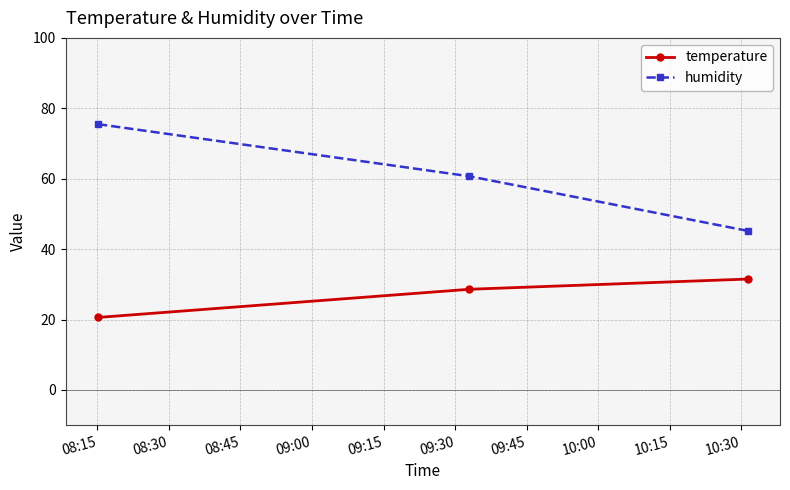

What is the maximum value for temperature?

31.5